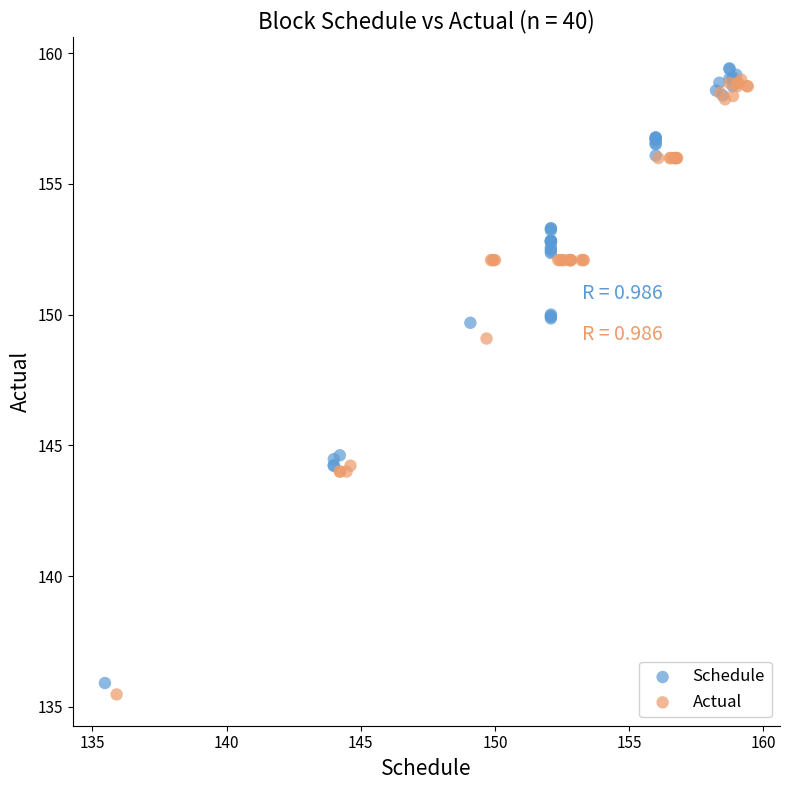

What are all the series names shown in the legend?

Schedule, Actual